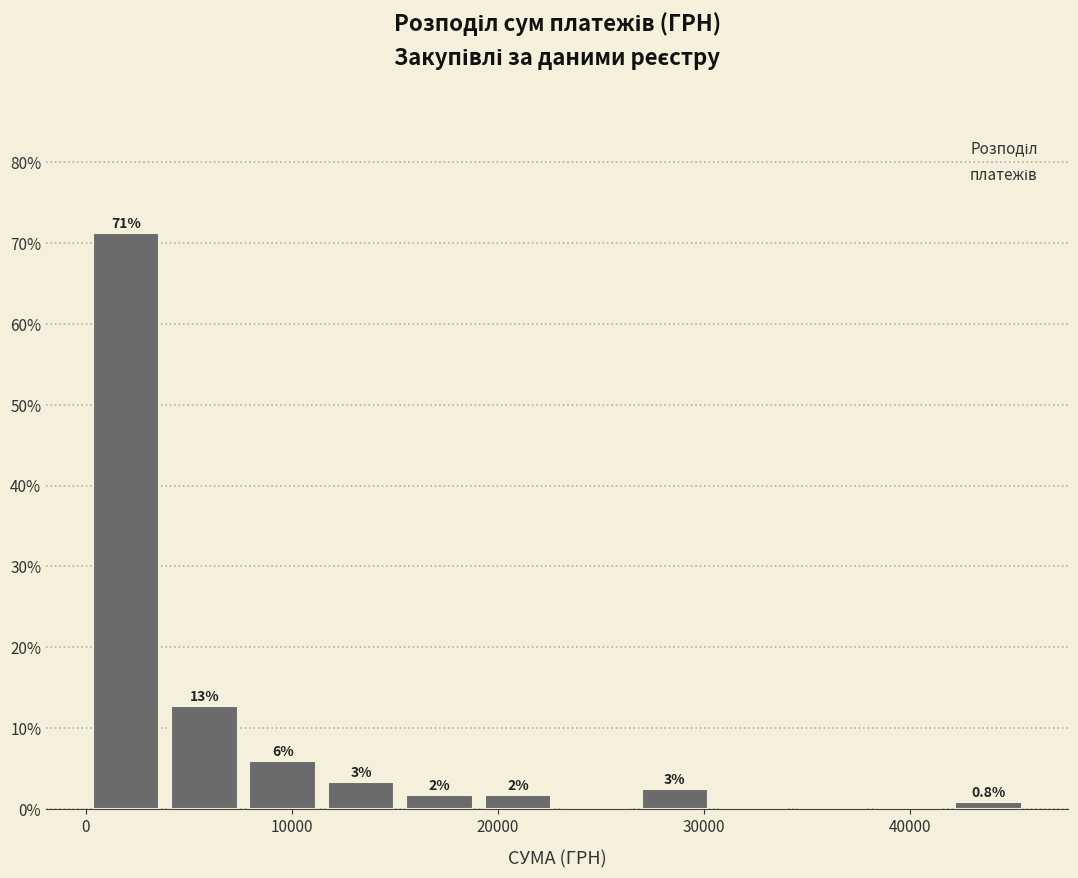

Read against the x-axis, roughly where is the centre of the tallest bar?

2000